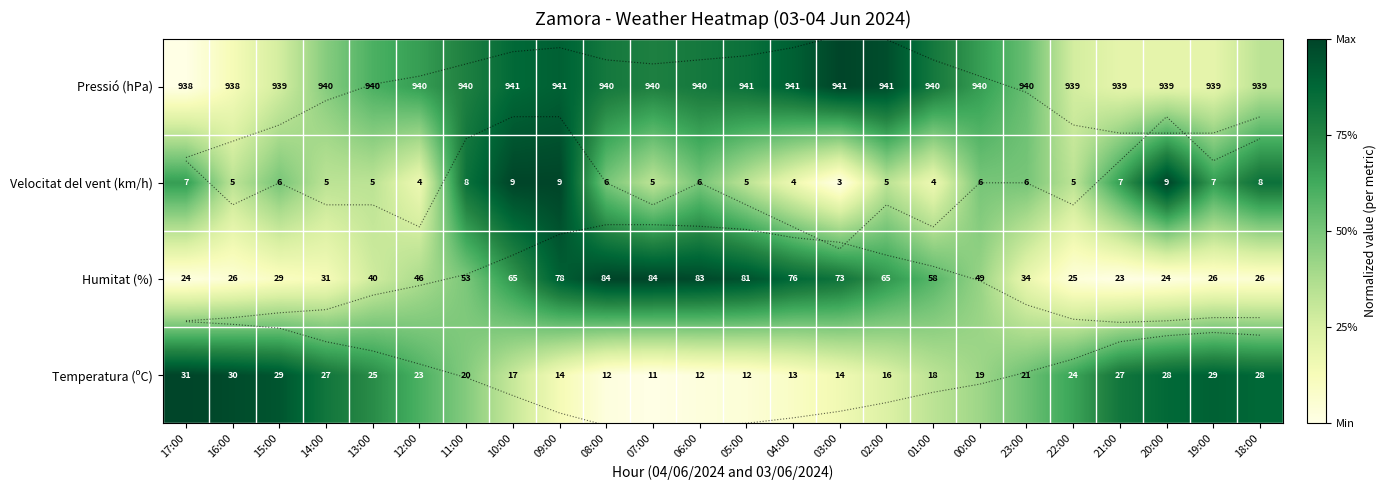

List the labels in order of Pressió (hPa) value, smallest first.

17:00, 16:00, 21:00, 20:00, 19:00, 15:00, 22:00, 18:00, 14:00, 23:00, 13:00, 12:00, 00:00, 11:00, 07:00, 08:00, 06:00, 01:00, 05:00, 10:00, 09:00, 04:00, 02:00, 03:00